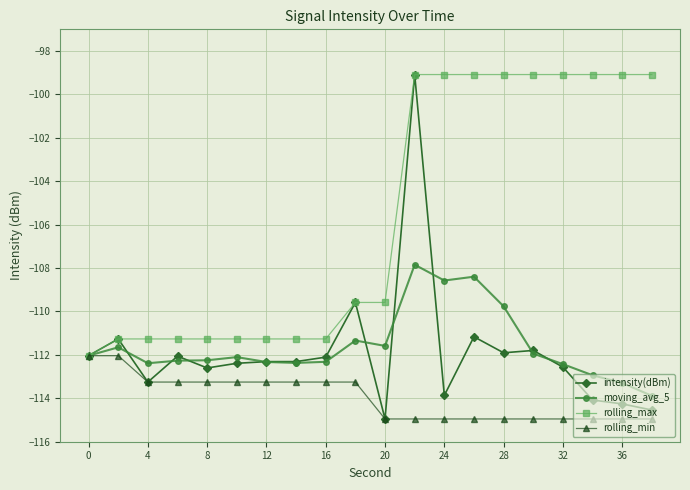

What is the minimum value shown in the chart?

-115.0